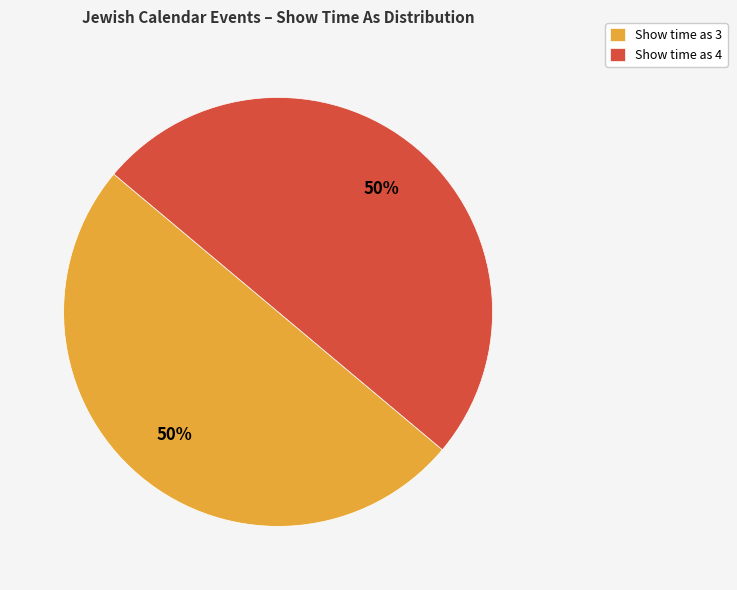

Is the sum of Show time as 4 and Show time as 3 greater than half?

Yes